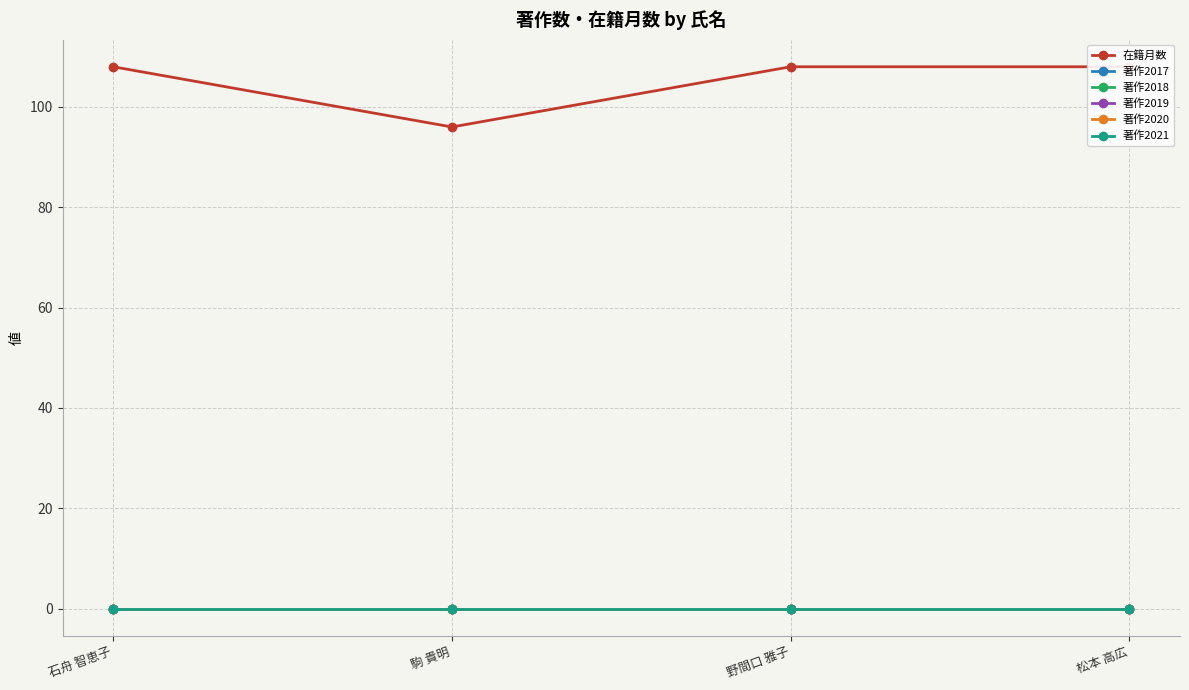

Does the chart have visible grid lines?

Yes